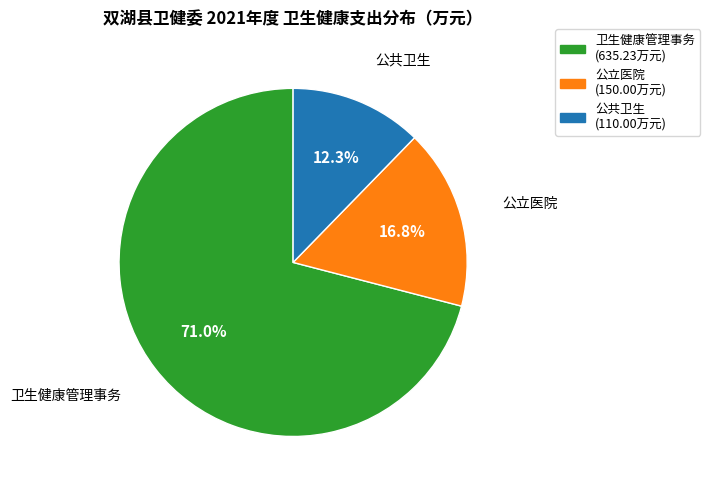

Rank the categories by value from lowest to highest.

公共卫生, 公立医院, 卫生健康管理事务